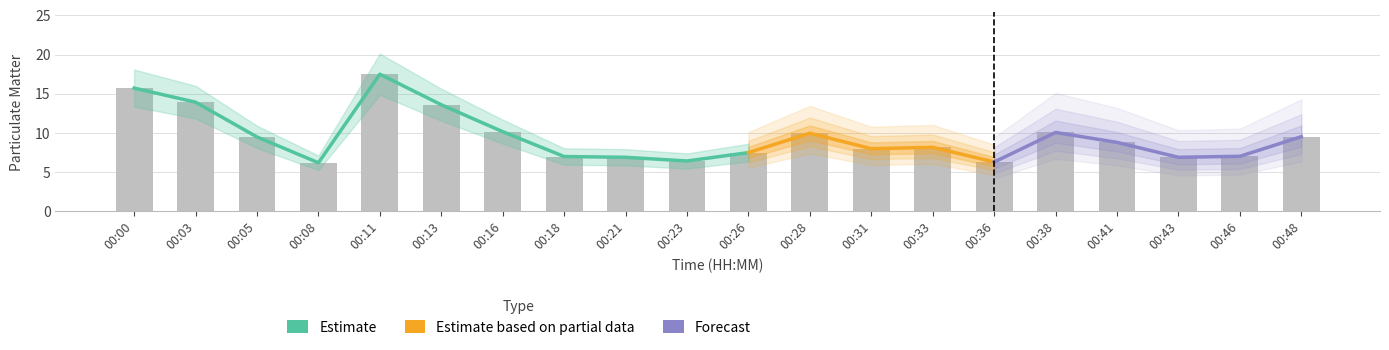

Which has a higher value, 00:36 or 00:11?

00:11